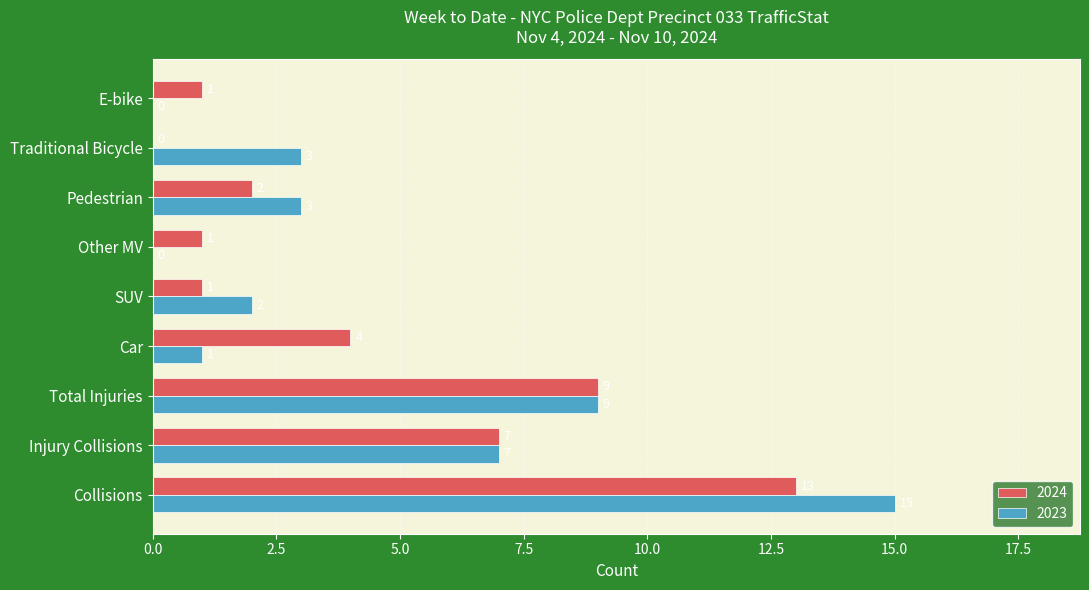

What is the maximum value shown in the chart?

15